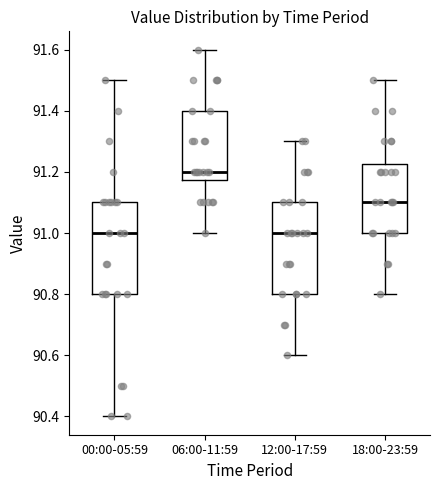

Which box's median line is the highest?

06:00-11:59